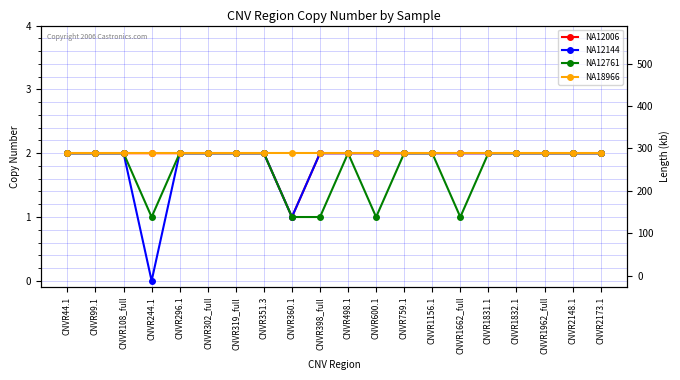

List the labels in order of NA12144 value, largest first.

CNVR44.1, CNVR99.1, CNVR108_full, CNVR296.1, CNVR302_full, CNVR319_full, CNVR351.3, CNVR398_full, CNVR498.1, CNVR600.1, CNVR759.1, CNVR1156.1, CNVR1662_full, CNVR1831.1, CNVR1832.1, CNVR1962_full, CNVR2148.1, CNVR2173.1, CNVR360.1, CNVR244.1